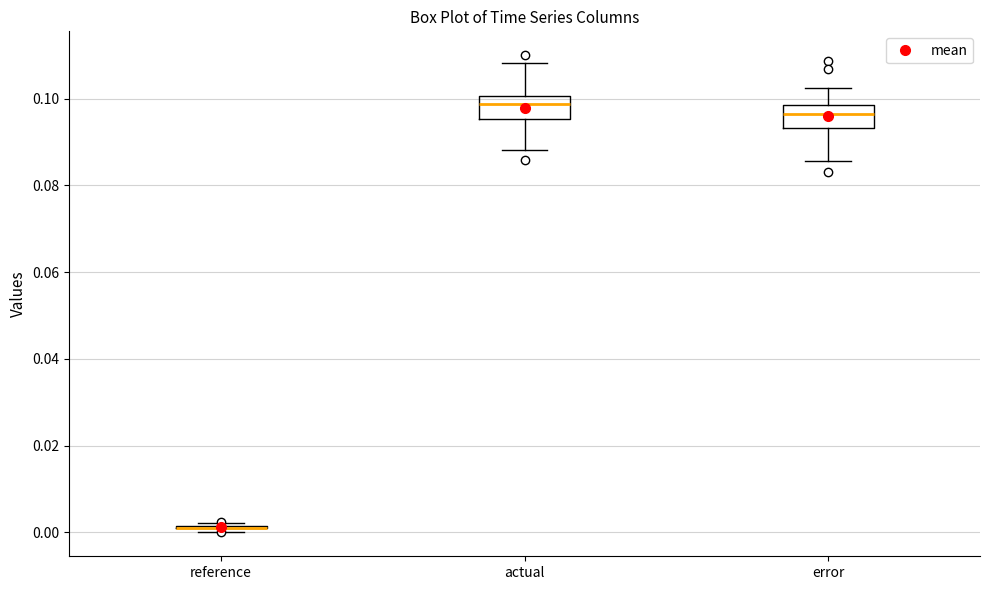

Reading left to right, transcribe this box plot: for each box, give where its median line is, the range the box spans, and where its two whiskers end, as read against the y-axis. The values are not printed on the chart, so give them approximately, as read against the axis.

reference: box collapsed to a line at 0.002, whiskers 0.000 to 0.002
actual: median 0.098, box 0.096 to 0.100, whiskers 0.088 to 0.108
error: median 0.096, box 0.094 to 0.098, whiskers 0.086 to 0.102